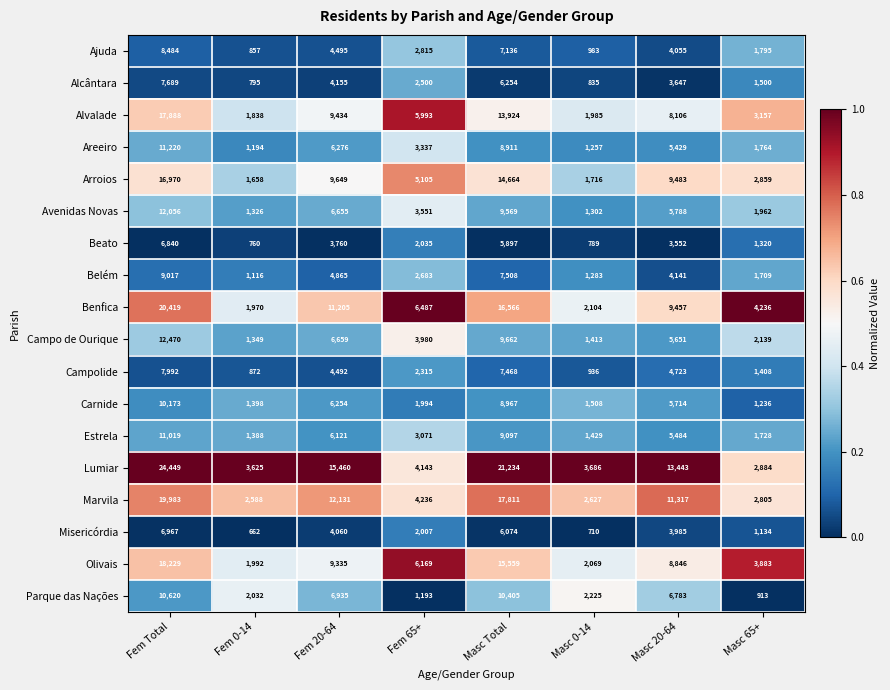

At which label is Misericórdia closest to 3814?

Masc 20-64